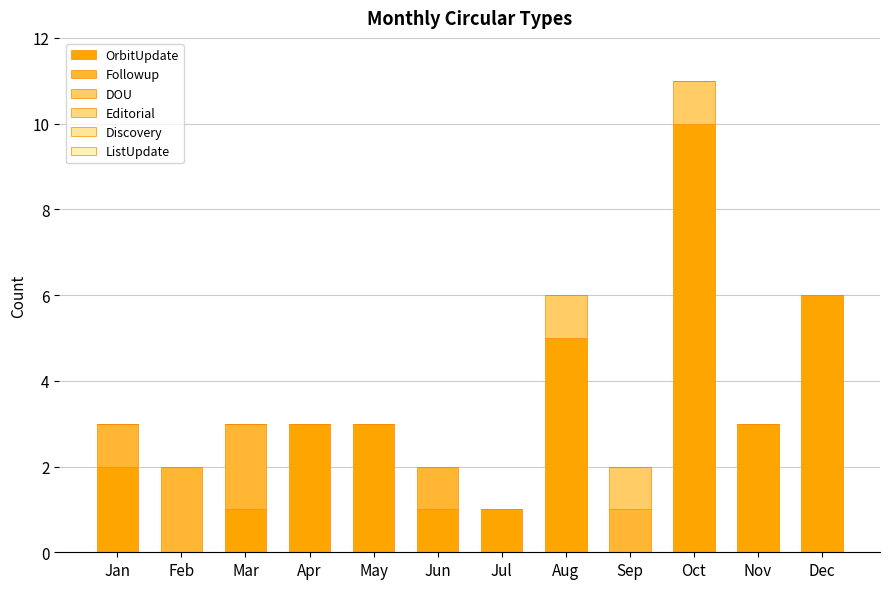

Which series has the largest range (max minus min)?

OrbitUpdate